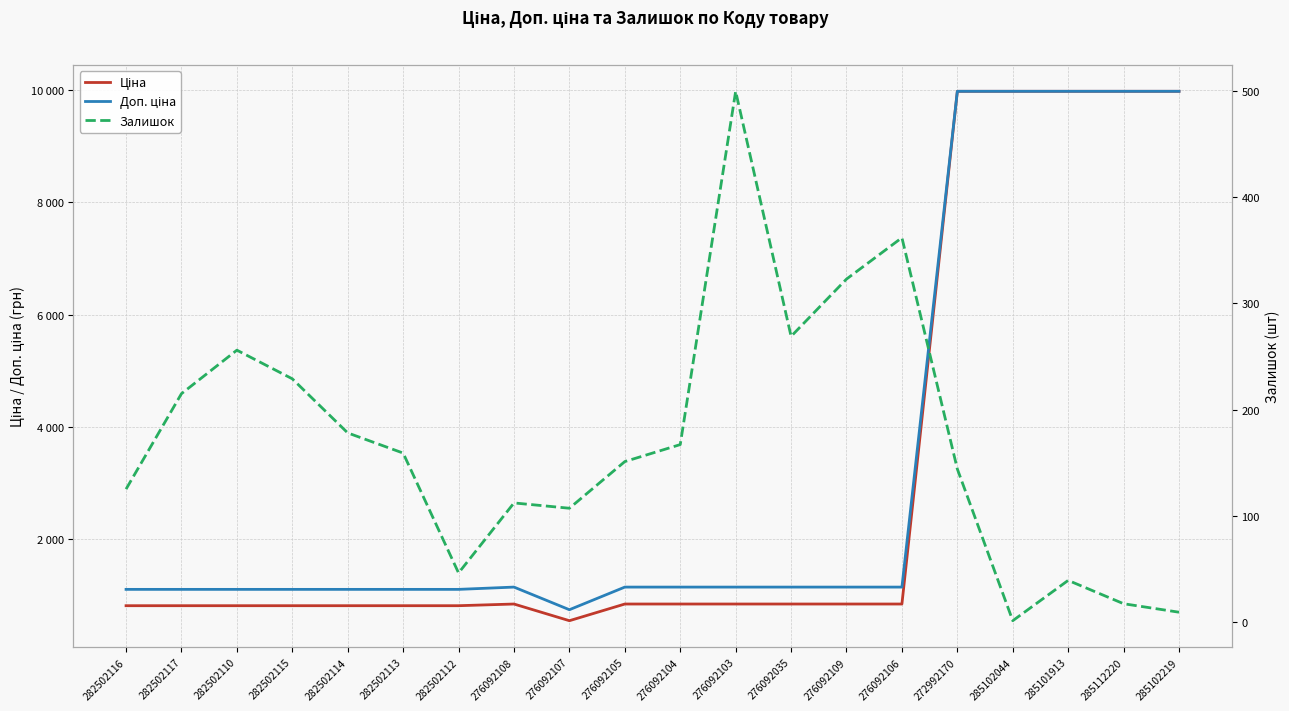

What is the difference between the maximum and minimum values in the Доп. ціна series?

9228.0